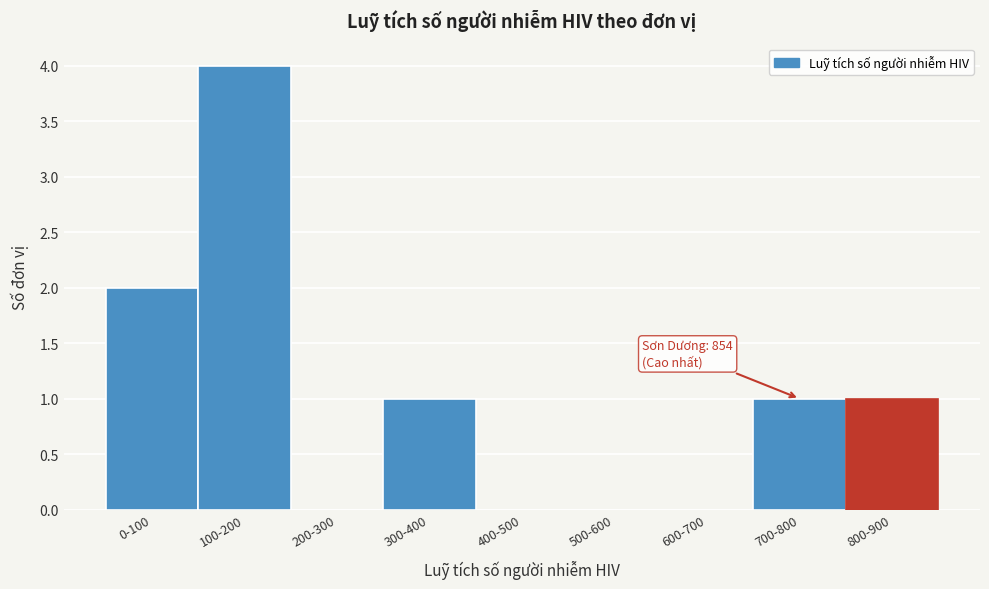

Reading right to left, extract all data points from this chart.

800-900=1	700-800=1	600-700=0	500-600=0	400-500=0	300-400=1	200-300=0	100-200=4	0-100=2